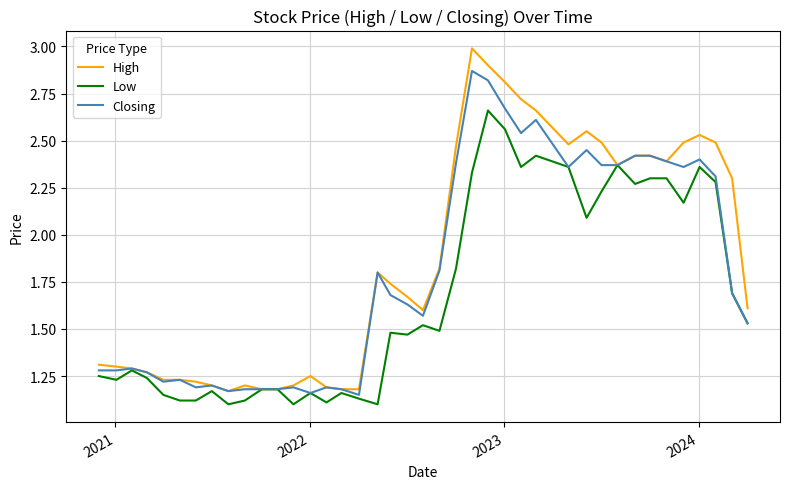

What is the maximum value shown in the chart?

3.0